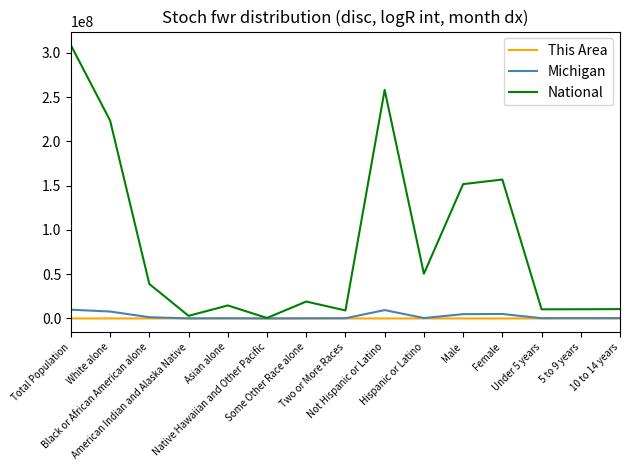

What is the greatest value displayed?

308745538